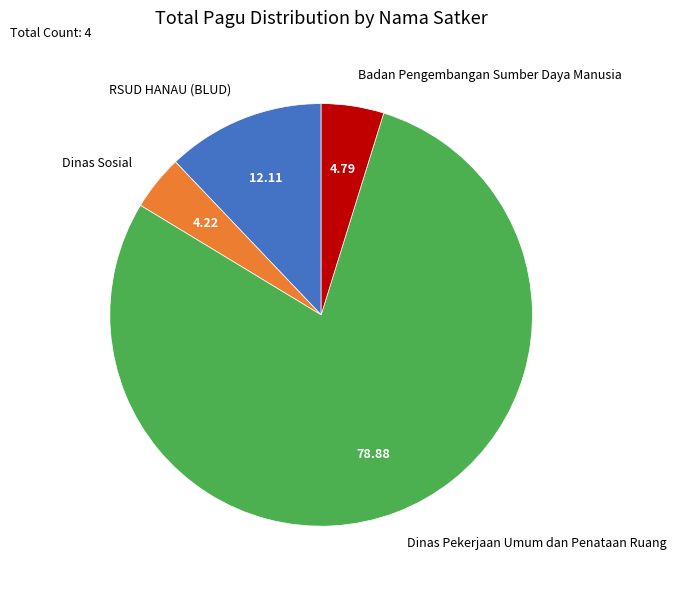

What is the smallest slice in the pie chart?

Dinas Sosial